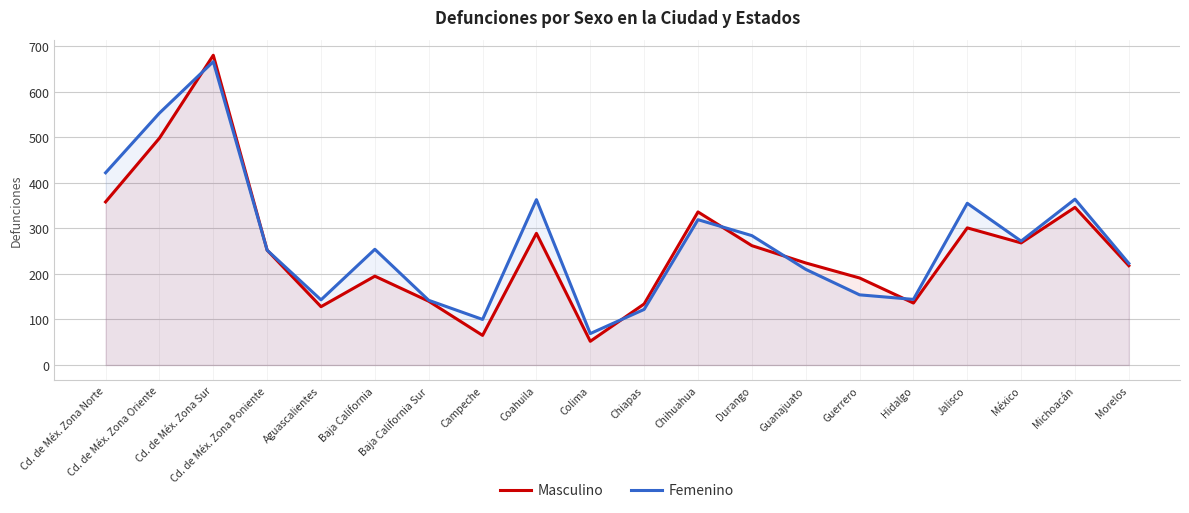

What position from the left is Baja California Sur?

7